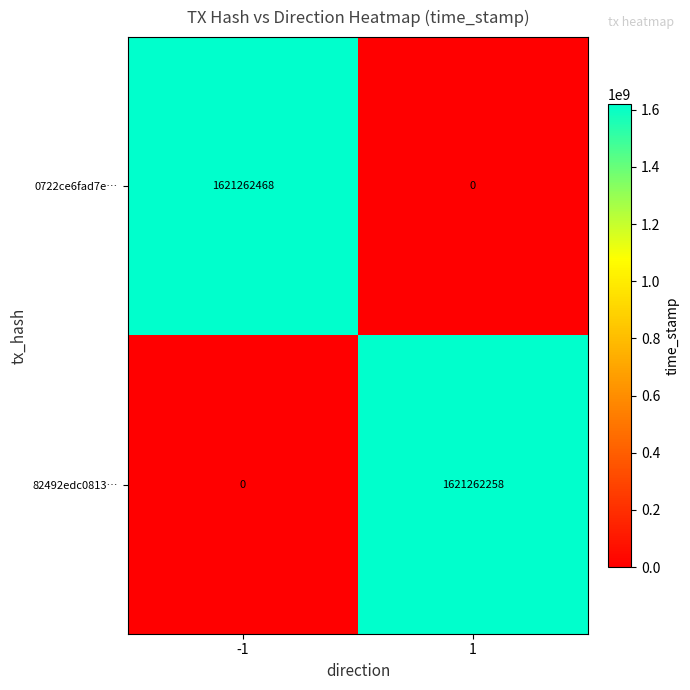

Reading left to right, what are all the values shown in this chart?

0722ce6fad7e…: -1=1621262468	1=0
82492edc0813…: -1=0	1=1621262258